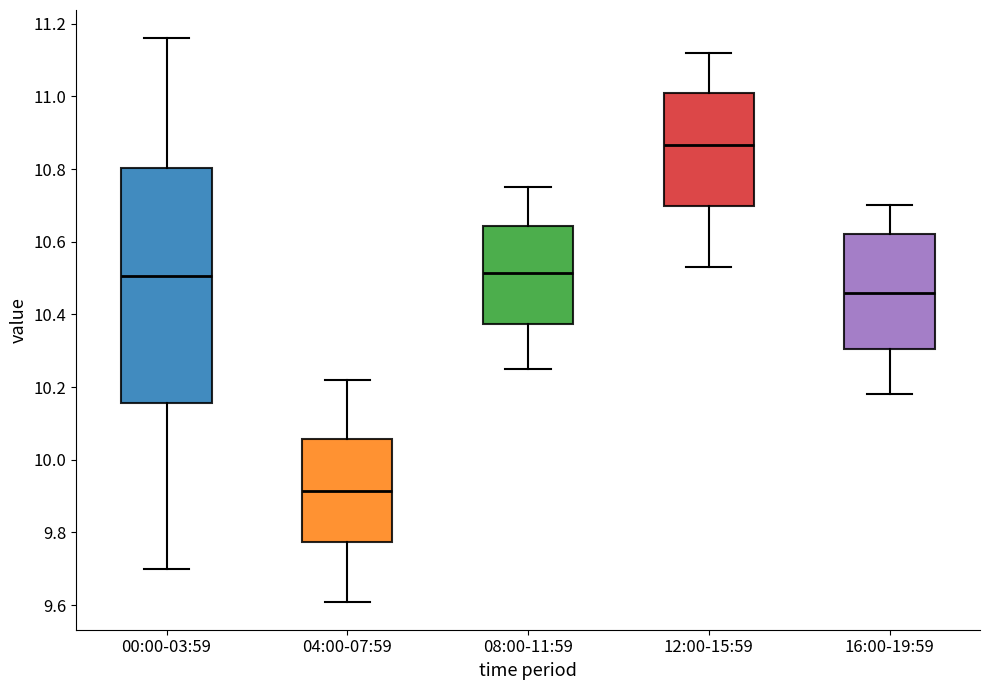

Which box's median line is the highest?

12:00-15:59